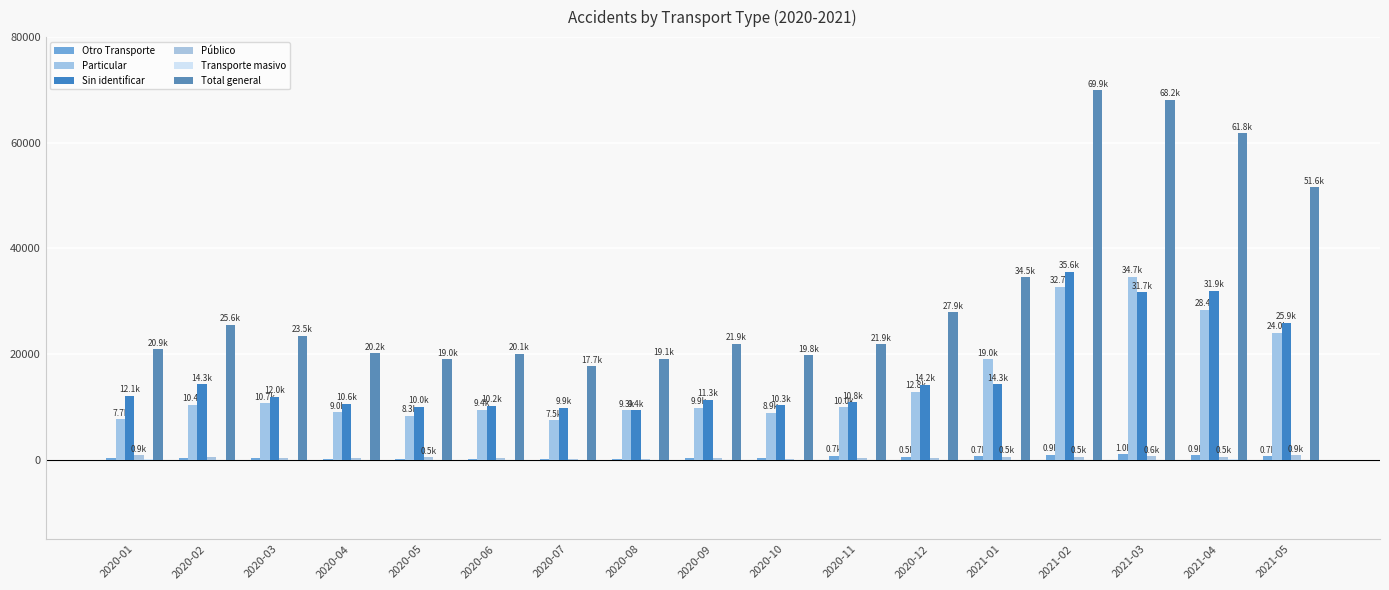

How many categories are shown in the chart?

17